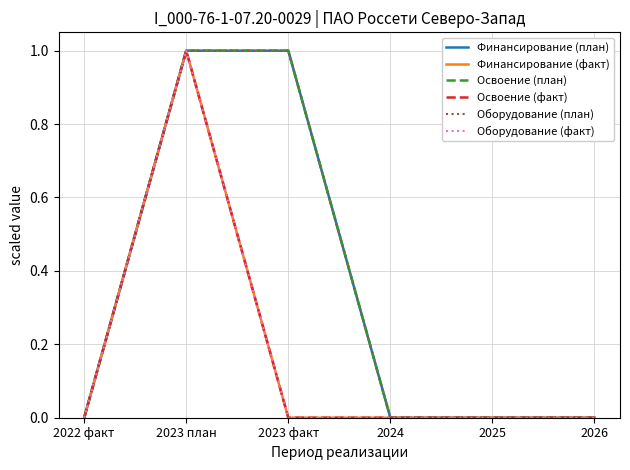

Does the chart have visible grid lines?

Yes